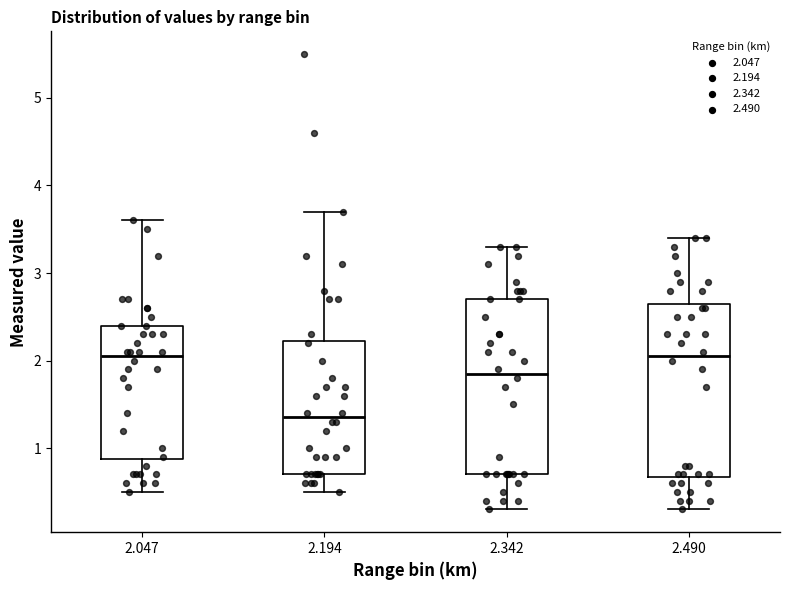

Reading left to right, transcribe this box plot: for each box, give where its median line is, the range the box spans, and where its two whiskers end, as read against the y-axis. The values are not printed on the chart, so give them approximately, as read against the axis.

2.047: median 2.1, box 0.9 to 2.4, whiskers 0.5 to 3.6
2.194: median 1.4, box 0.7 to 2.2, whiskers 0.5 to 3.7
2.342: median 1.9, box 0.7 to 2.7, whiskers 0.3 to 3.3
2.490: median 2.1, box 0.7 to 2.7, whiskers 0.3 to 3.4